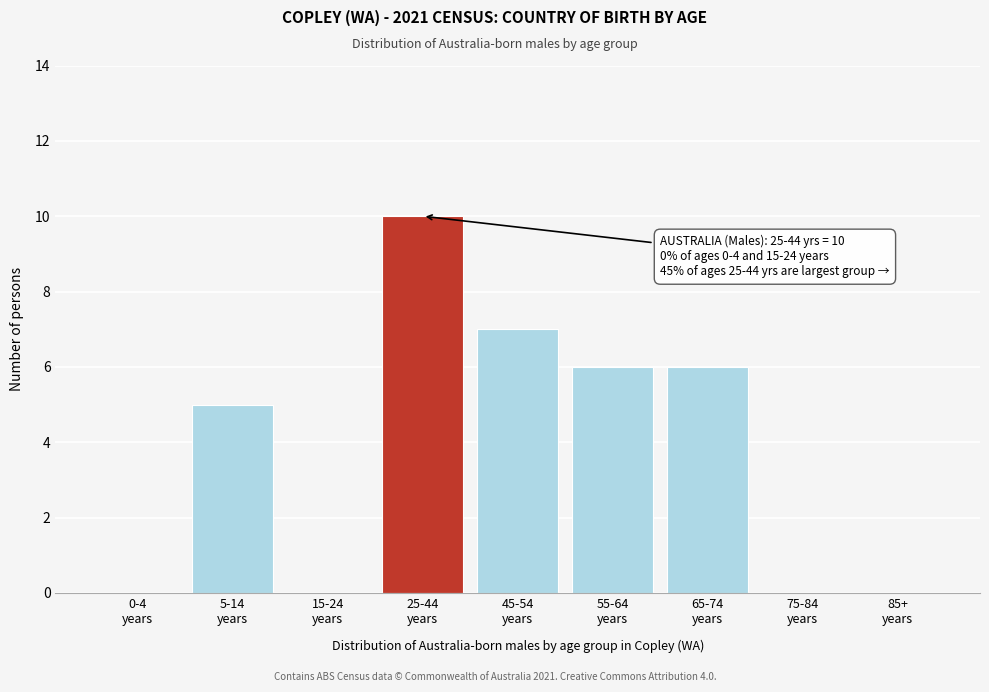

What is the greatest value displayed?

10